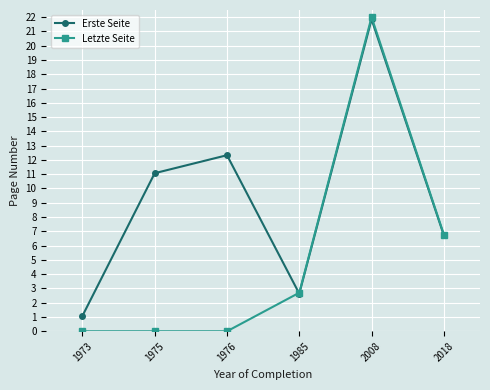

List the labels in order of Erste Seite value, largest first.

2008, 1976, 1975, 2018, 1985, 1973